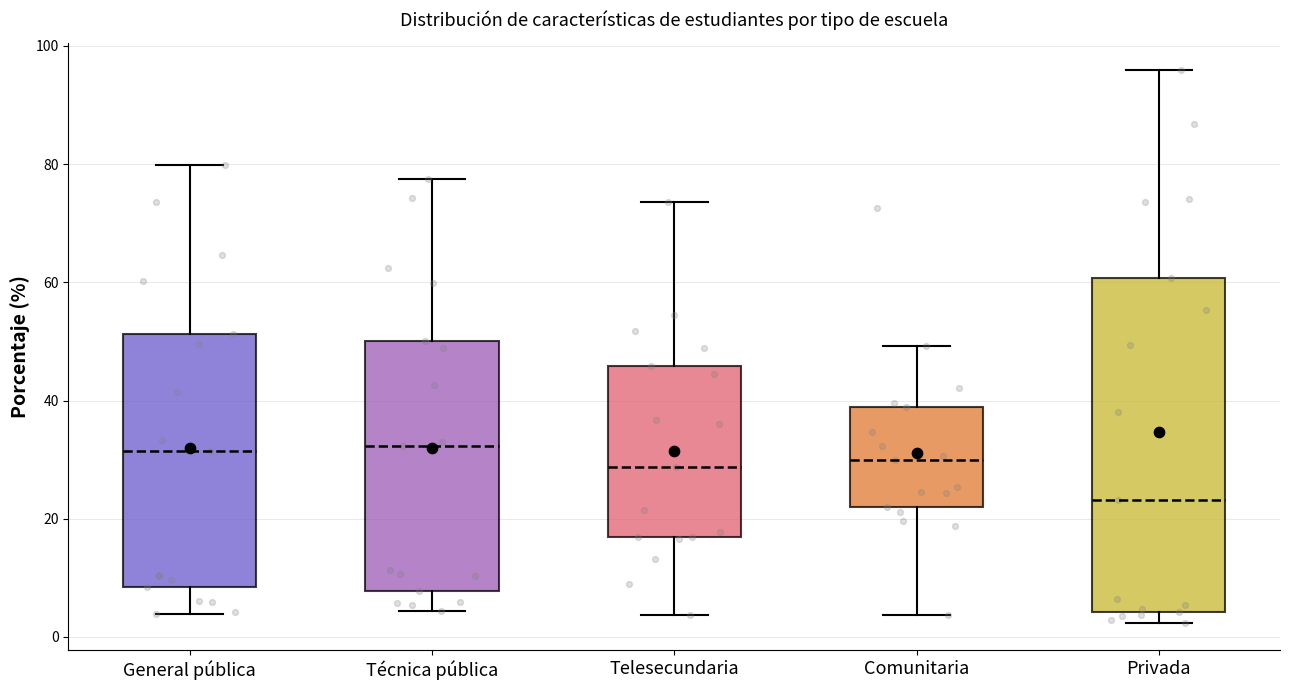

Where is the lower edge of the box for Telesecundaria on the y-axis? The values are not printed on the chart, so give them approximately, as read against the axis.

16